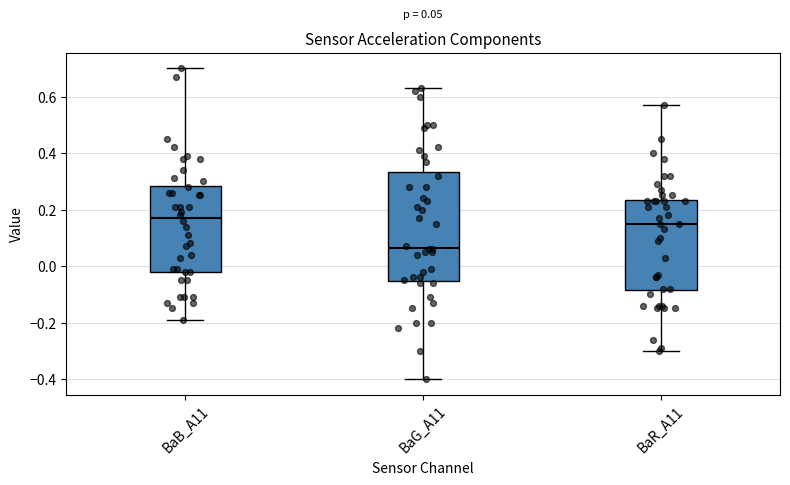

Which box is the tallest, from its lower edge to its upper edge?

BaG_A11